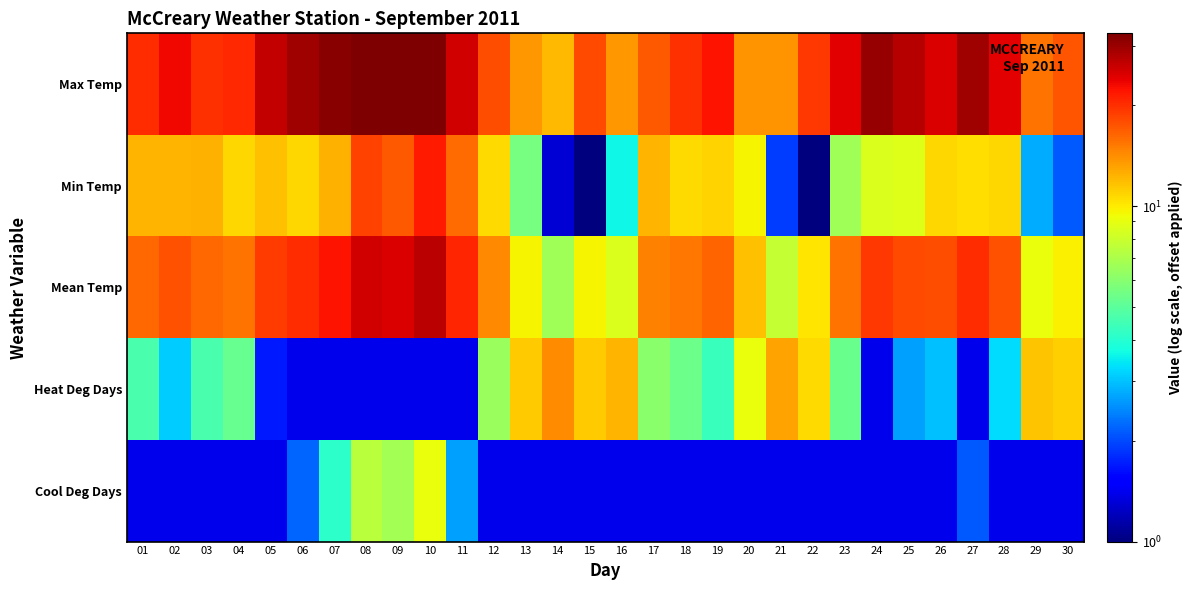

What is the spread (max minus min) of values at 12?

16.5